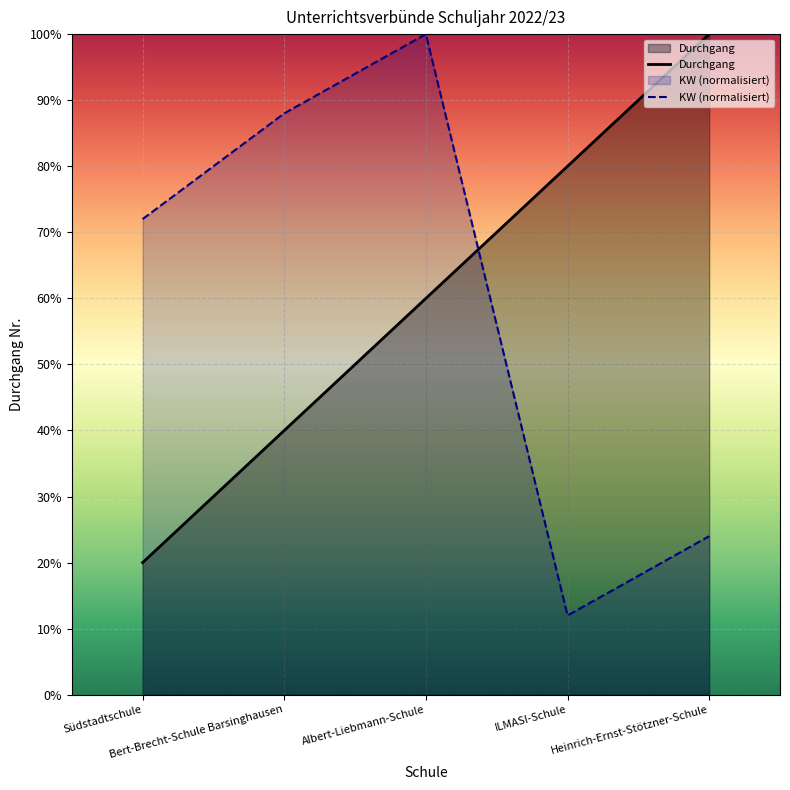

In KW_numeric, how many points are higher than both neighbors (excluding endpoints)?

1